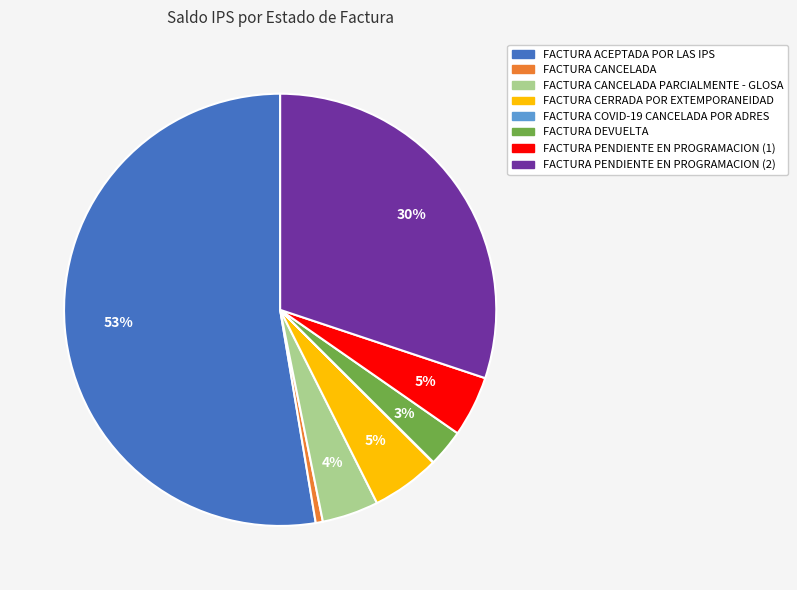

To the nearest percent, what is the average slice percentage?

12%